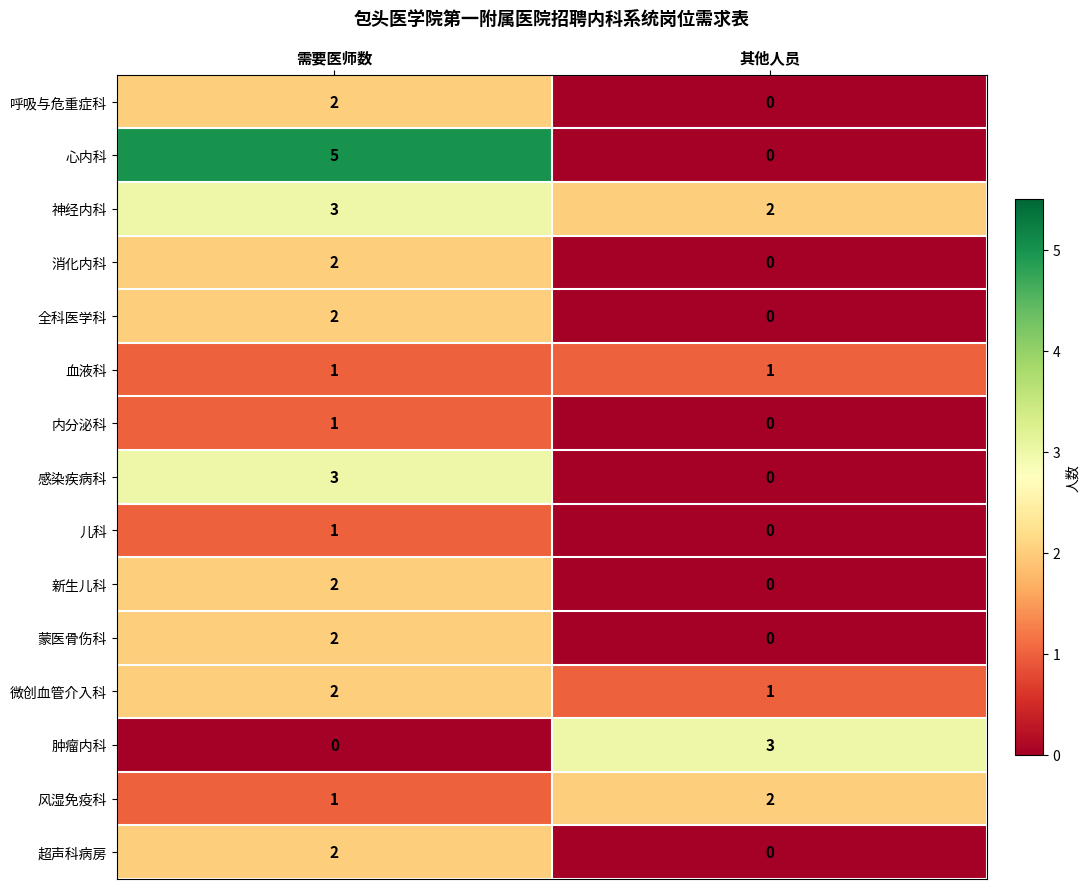

At which category is the sum across all series the highest?

需要医师数